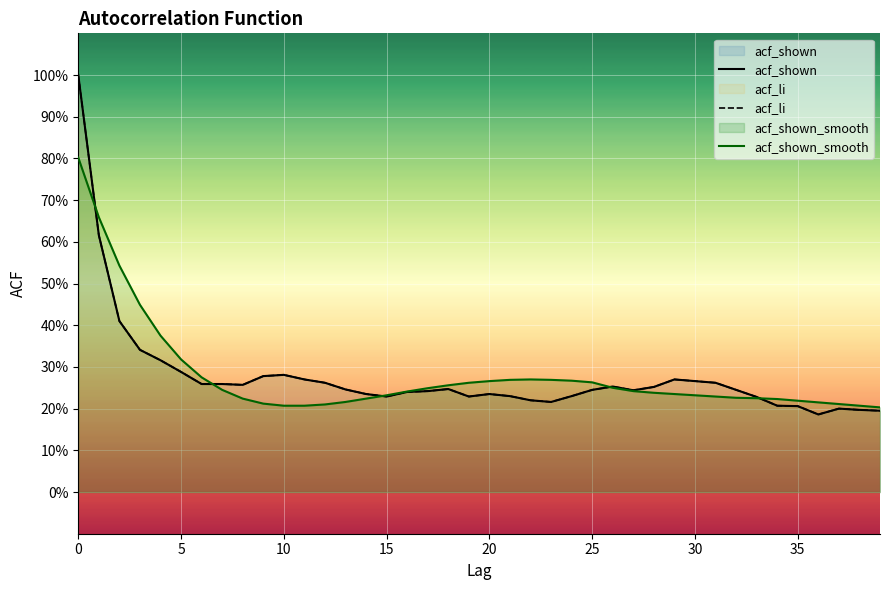

Which series has the largest range (max minus min)?

acf_shown